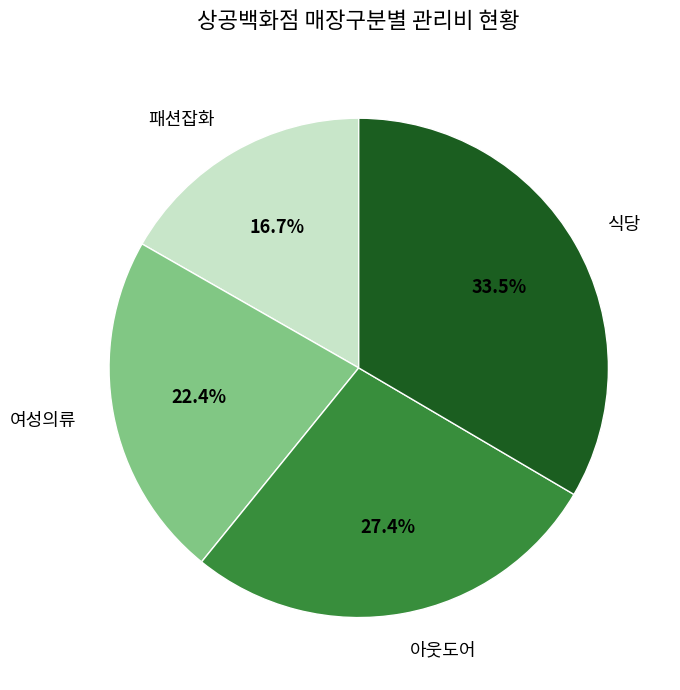

How many slices are in this pie chart?

4